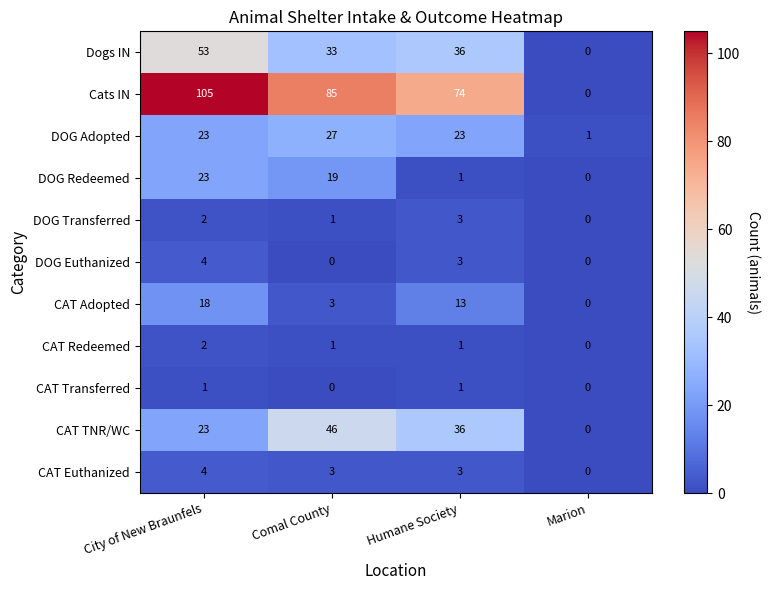

How many categories are shown in the chart?

4